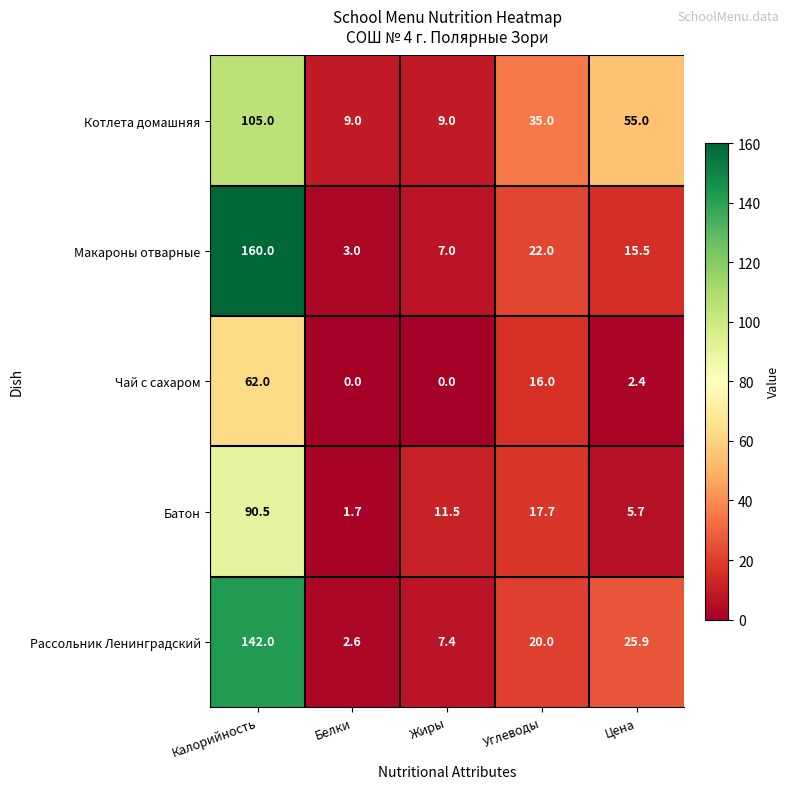

Which label corresponds to the largest value in the chart?

Калорийность